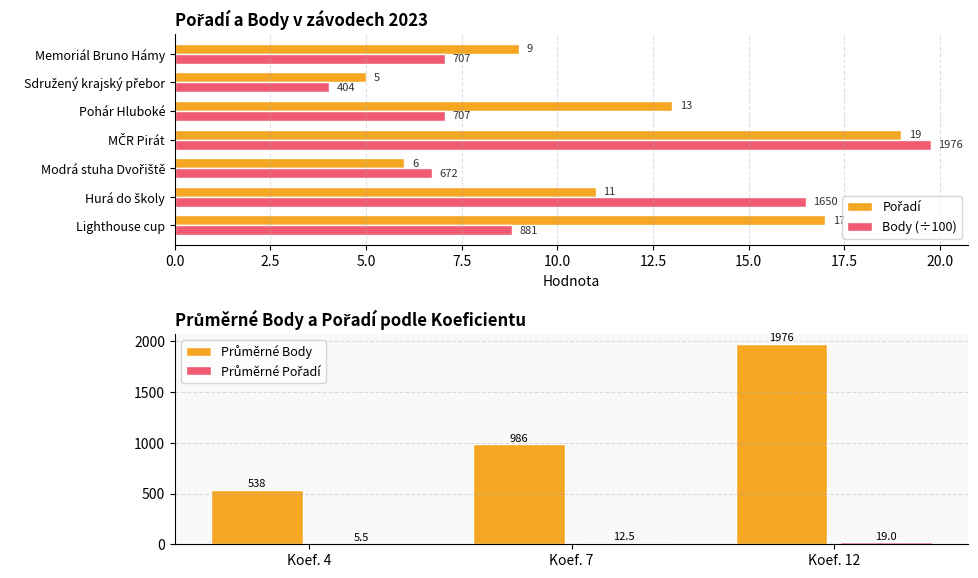

The value of Body at Hurá do školy is 29.4. True or false?

False